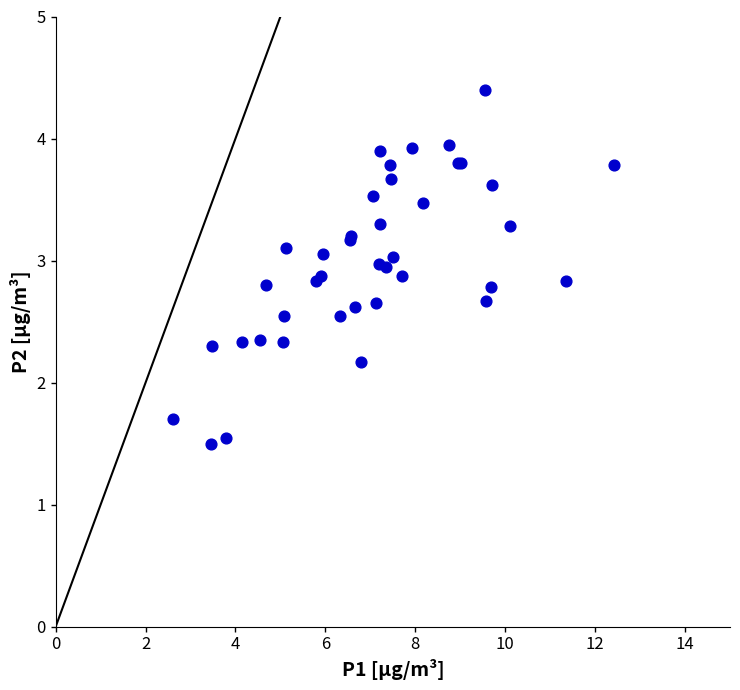

What Y value in the scatter plot is closest to 2?

2.2